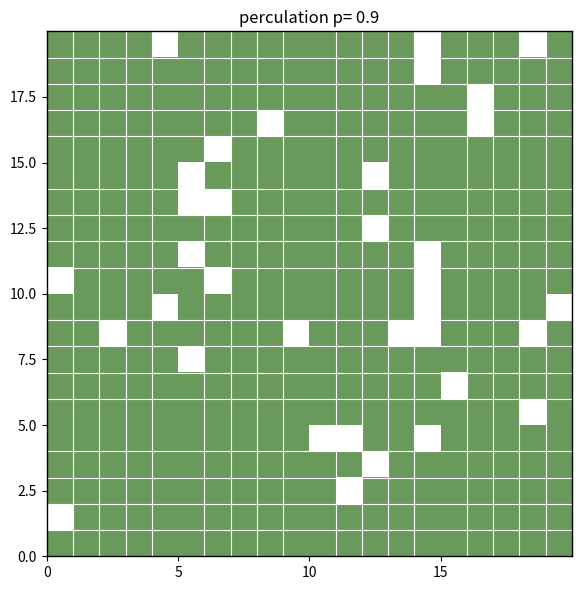

How many categories are shown in the chart?

20